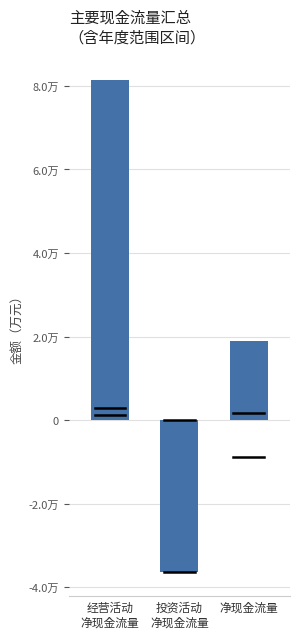

What is the change in value from 经营活动
净现金流量 to 投资活动
净现金流量?

-117603.6